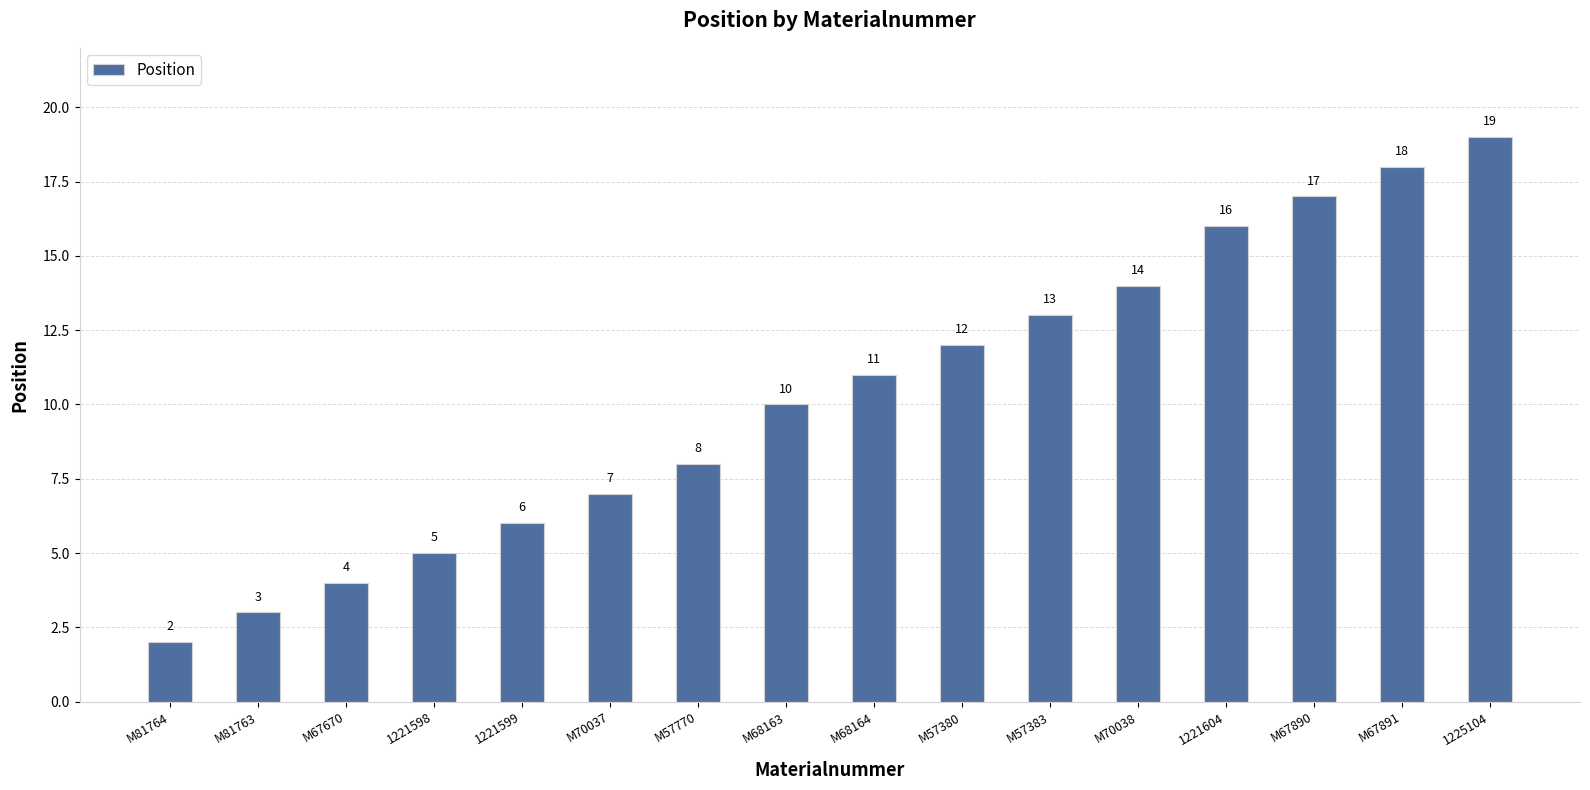

What is the difference between the maximum and minimum values?

17